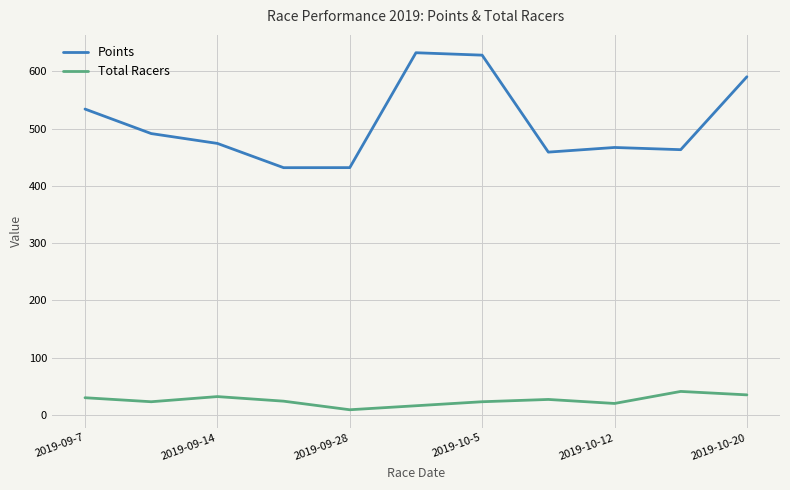

What is the difference between the maximum and second lowest values in the Points series?

200.7